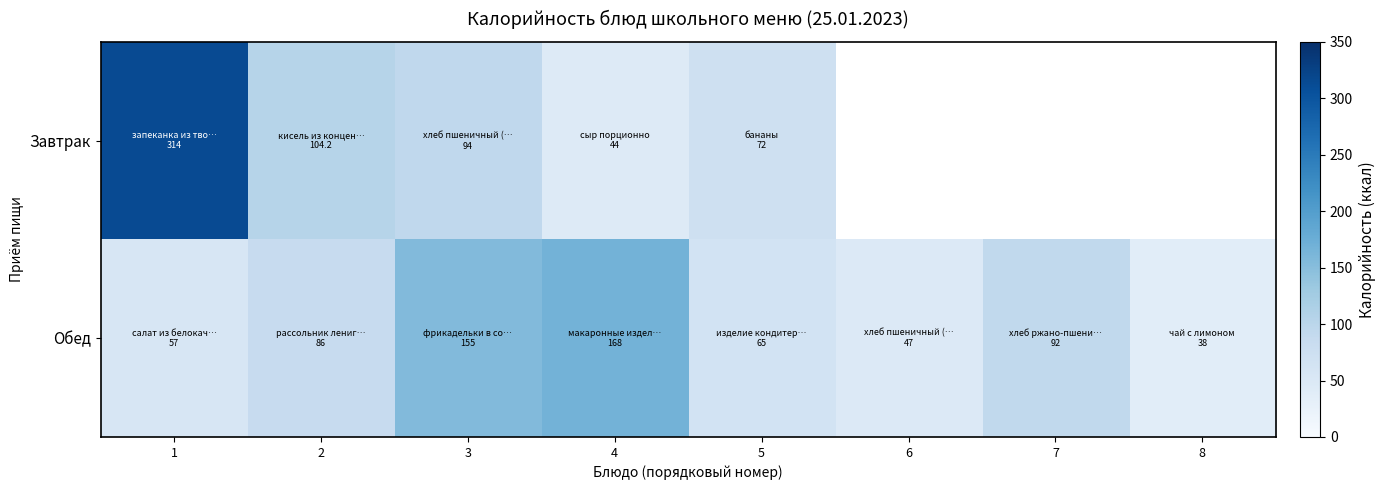

The Обед series shows 65.0 at 5. True or false?

True